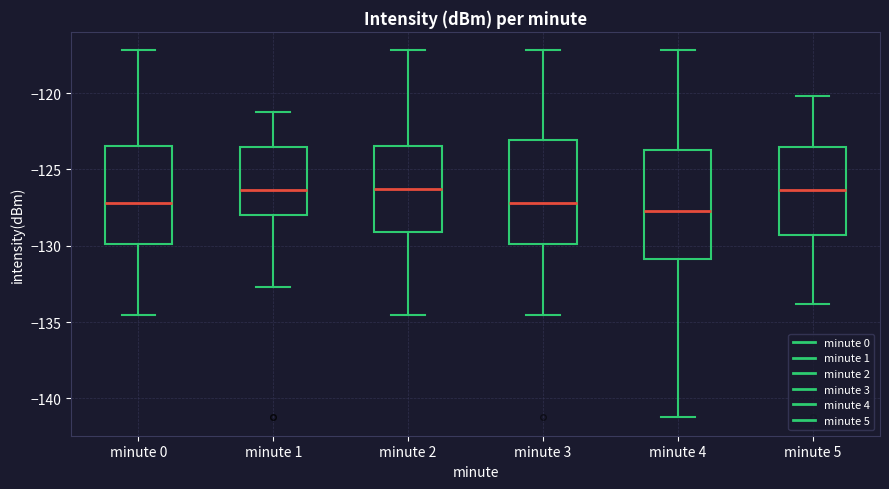

Reading left to right, transcribe this box plot: for each box, give where its median line is, the range the box spans, and where its two whiskers end, as read against the y-axis. The values are not printed on the chart, so give them approximately, as read against the axis.

minute 0: median -127.0, box -130.0 to -123.5, whiskers -134.5 to -117.0
minute 1: median -126.5, box -128.0 to -123.5, whiskers -132.5 to -121.0
minute 2: median -126.5, box -129.0 to -123.5, whiskers -134.5 to -117.0
minute 3: median -127.0, box -130.0 to -123.0, whiskers -134.5 to -117.0
minute 4: median -127.5, box -131.0 to -124.0, whiskers -141.0 to -117.0
minute 5: median -126.5, box -129.5 to -123.5, whiskers -134.0 to -120.0